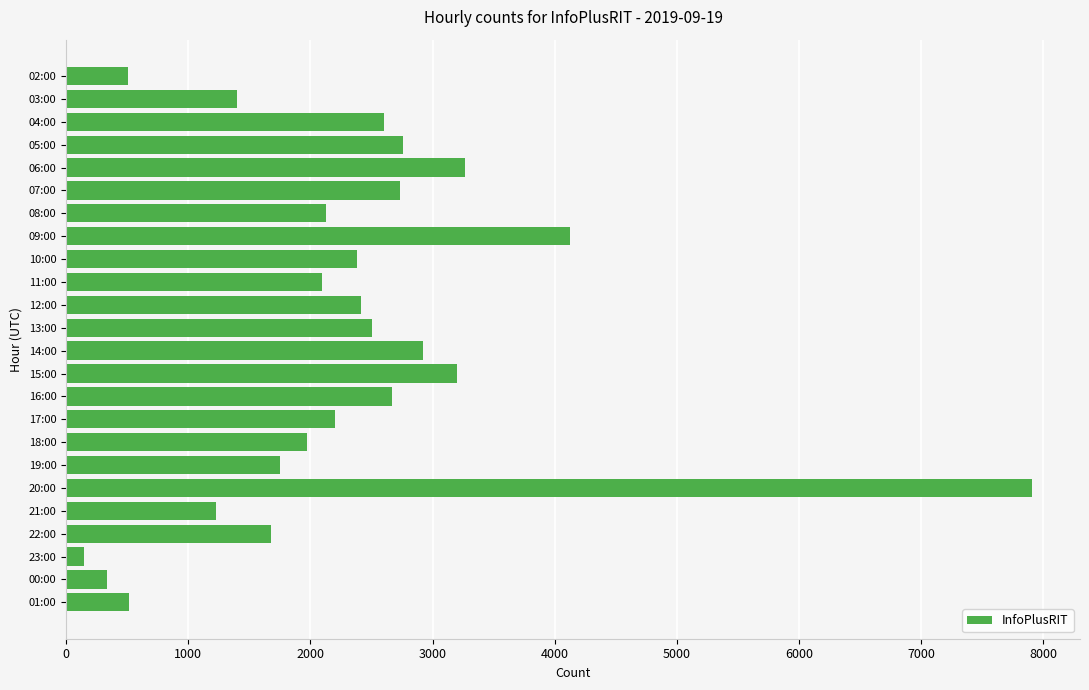

At which category does the chart reach its minimum across all series?

23:00